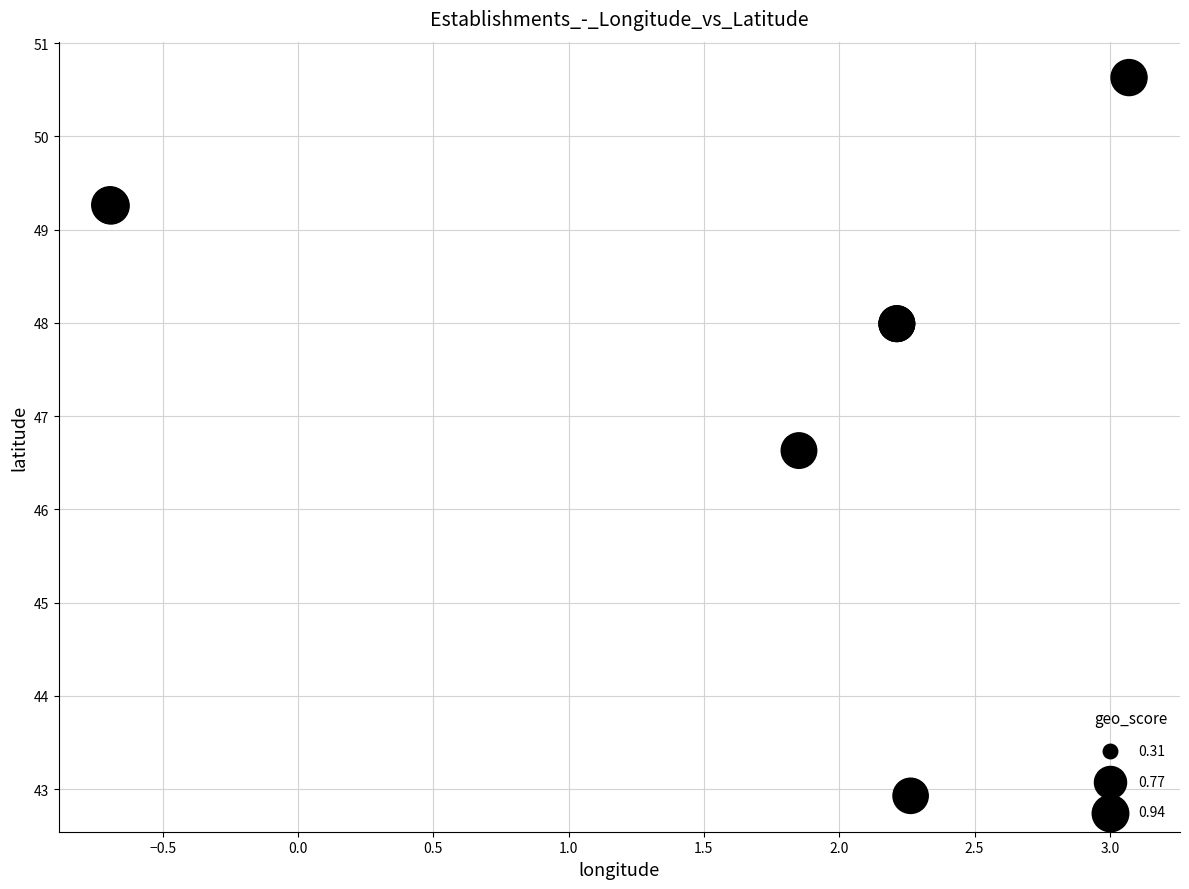

What Y value in the scatter plot is closest to 46?

46.6